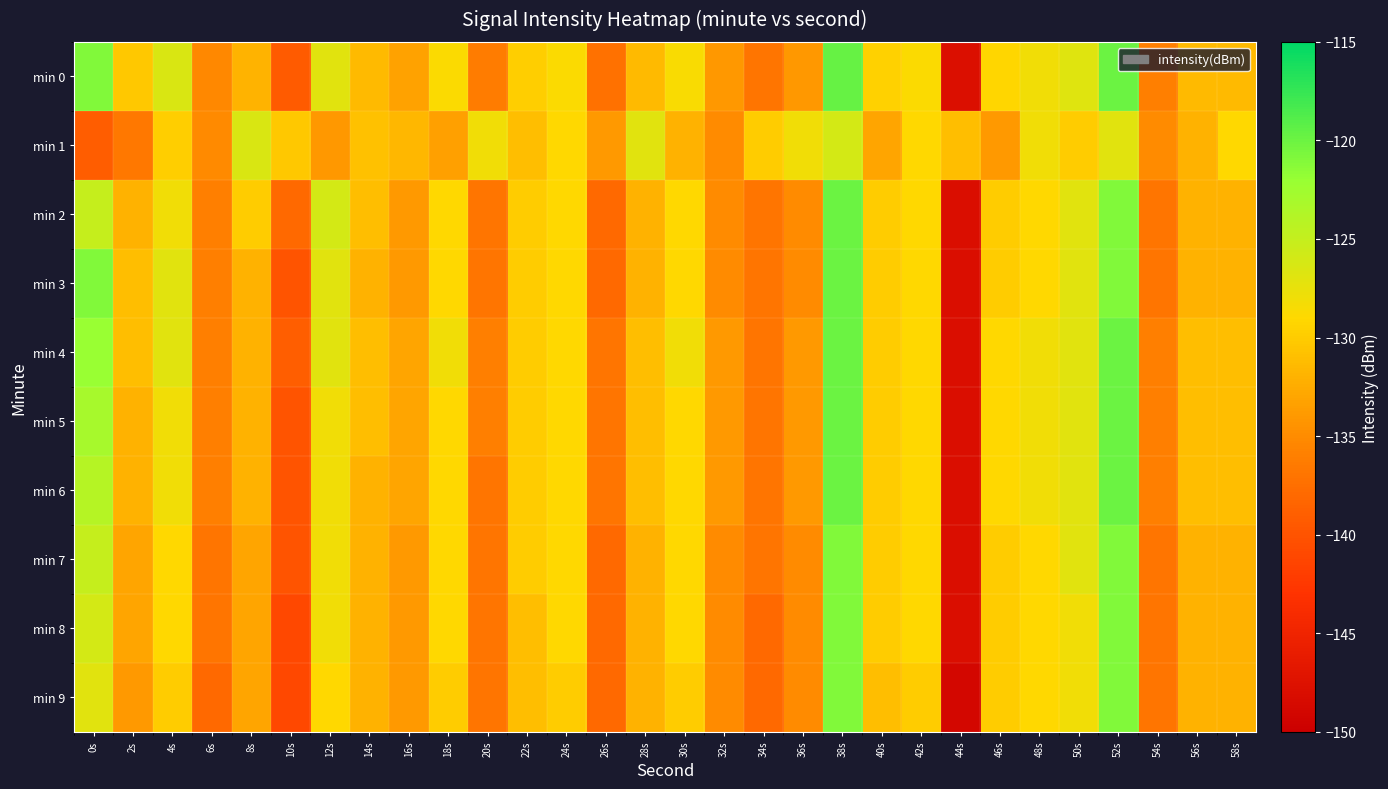

What is the minimum value shown in the chart?

-149.0